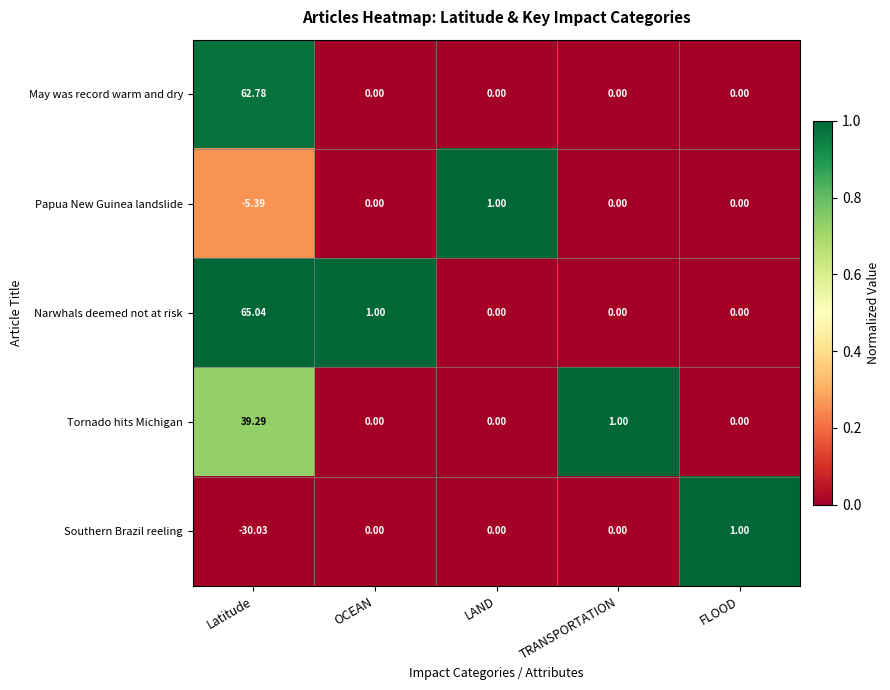

At which category is the sum across all series the highest?

Latitude